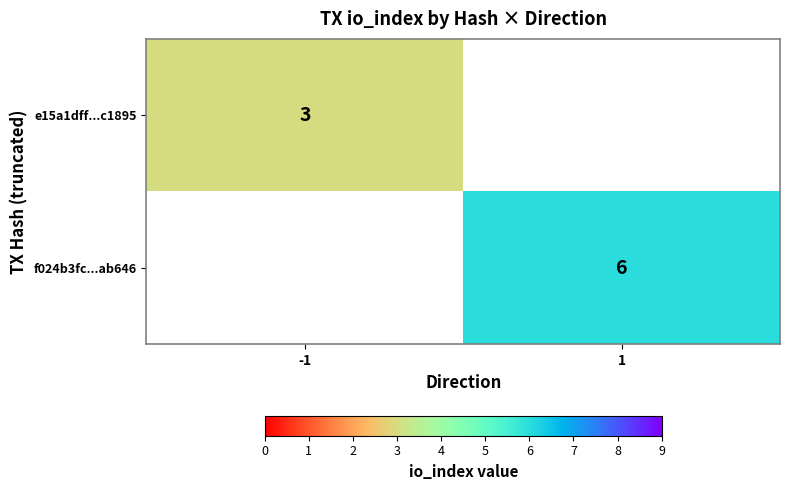

True or false: f024b3fc...ab646 has a value of 6 at 1.

True